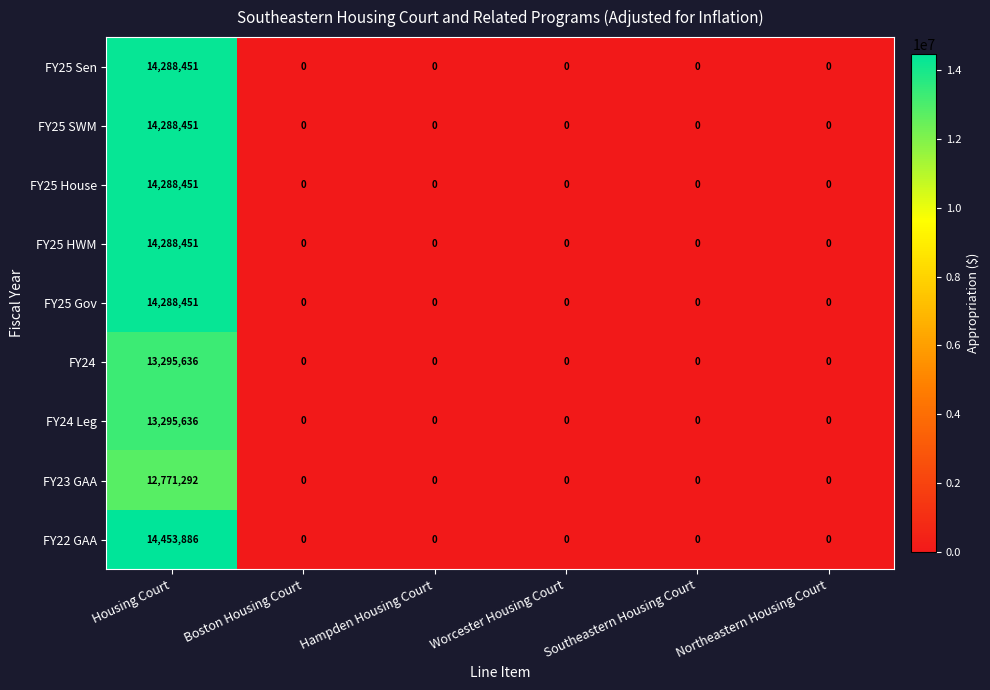

Which category has the highest value in the FY25 HWM series?

Housing Court